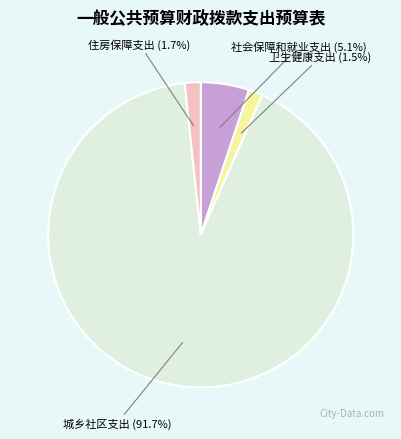

To the nearest percent, what is the difference between the 城乡社区支出 and 住房保障支出 slice percentages?

90%